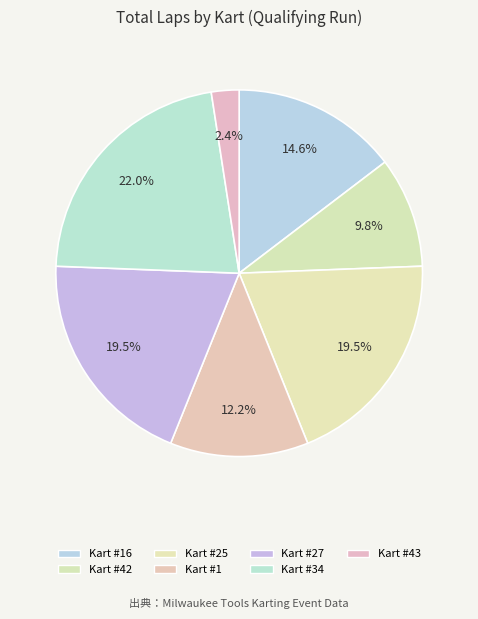

Is there a majority slice in this chart?

No